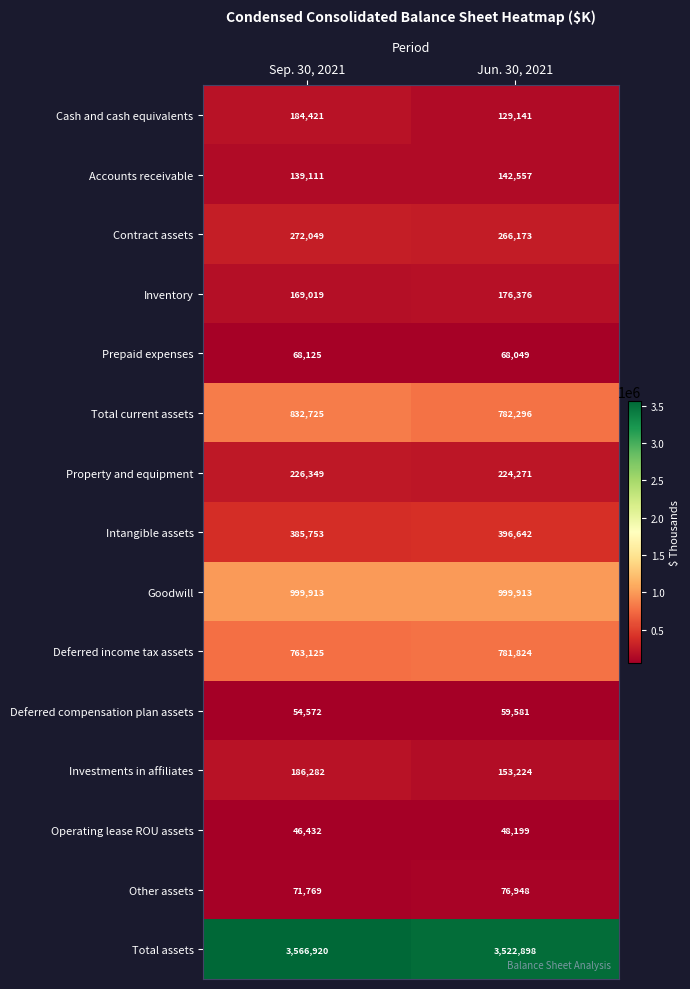

At how many categories does at least one series exceed 1321696?

2